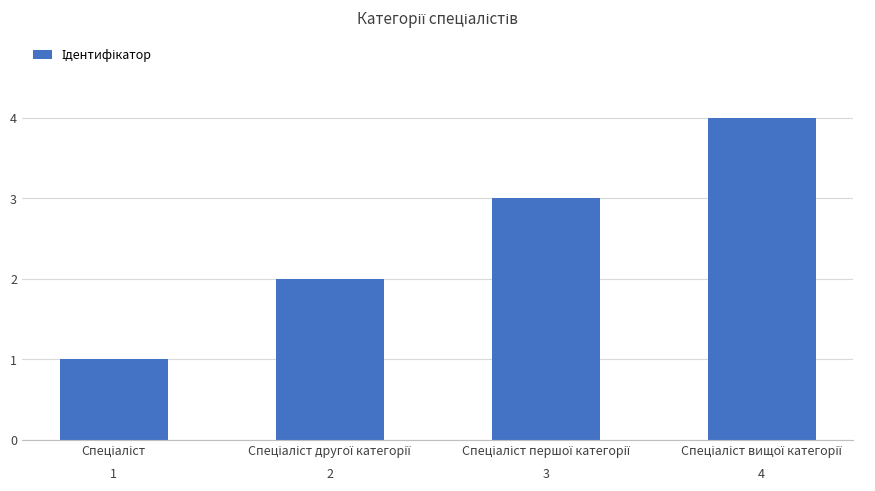

What is the sum of all values?

10